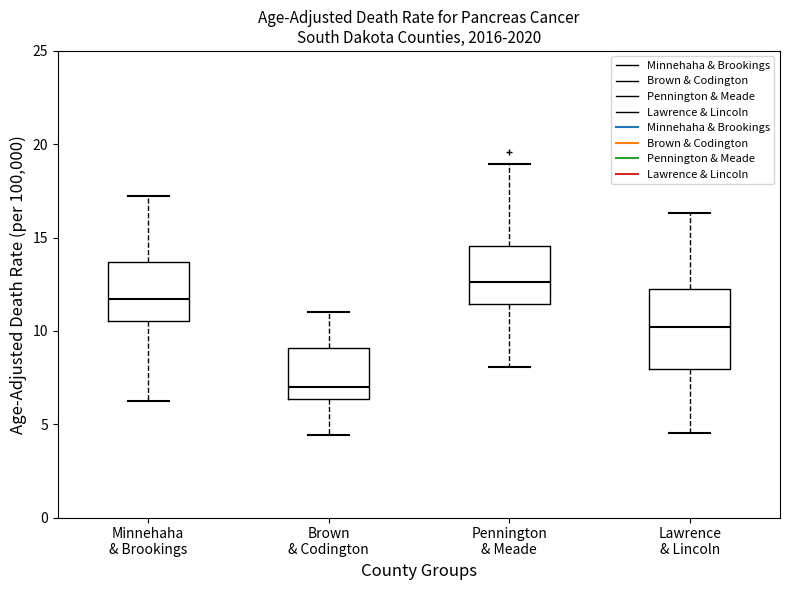

Where is the upper edge of the box for Brown & Codington on the y-axis? The values are not printed on the chart, so give them approximately, as read against the axis.

9.0